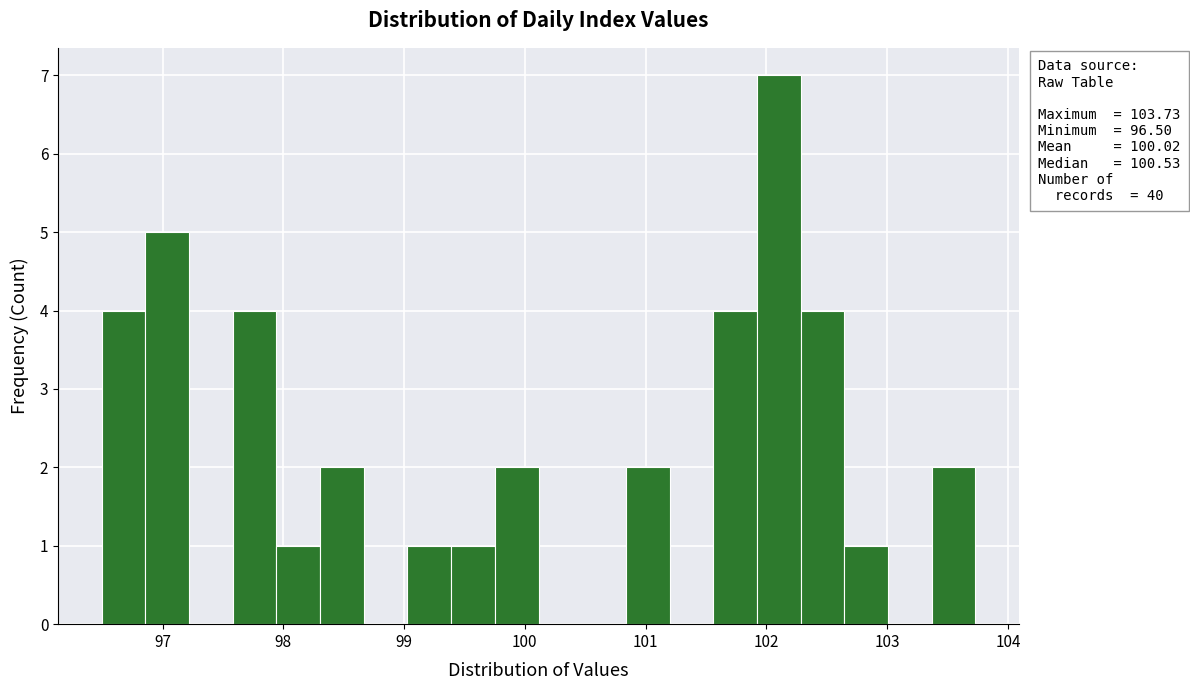

Read against the x-axis, roughly where is the centre of the tallest bar?

102.1